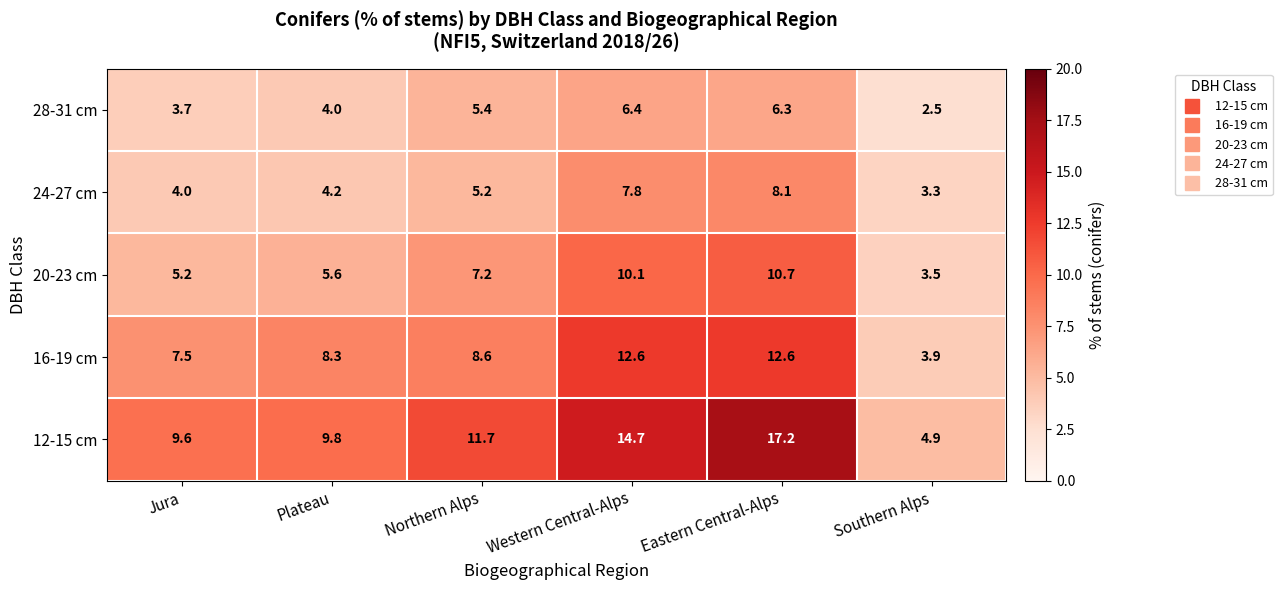

At which category is the sum across all series the highest?

Eastern Central-Alps